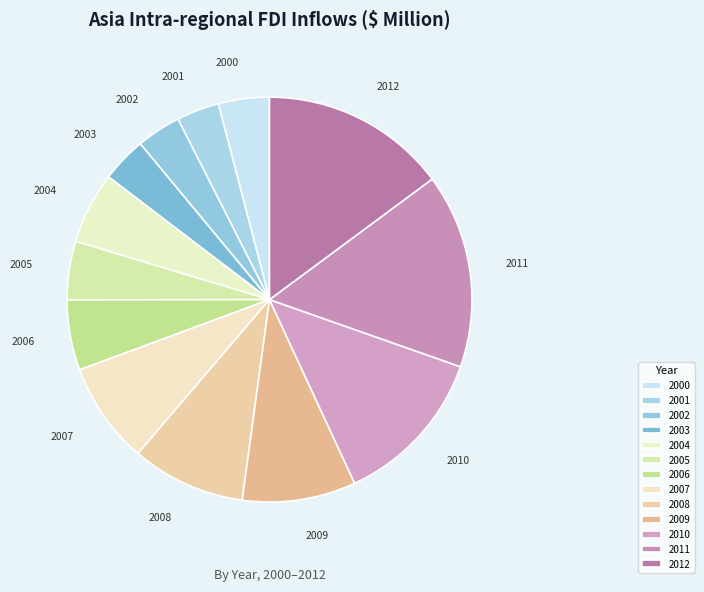

Approximately how many times larger is the value at 2012 compared to 2003?

4.1